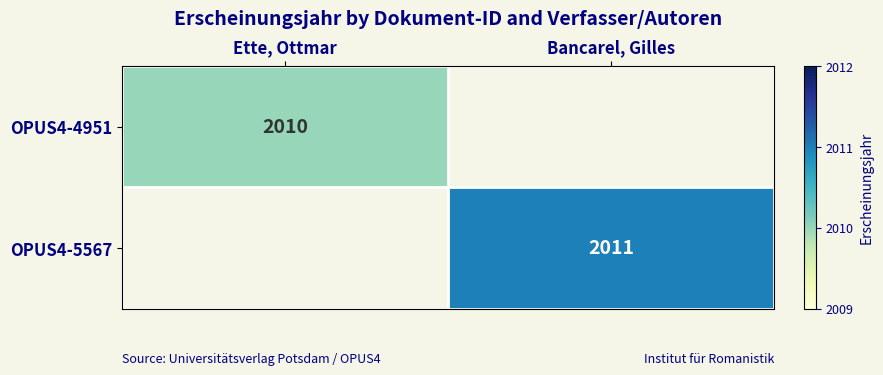

The OPUS4-4951 series shows 2010 at Ette, Ottmar. True or false?

True